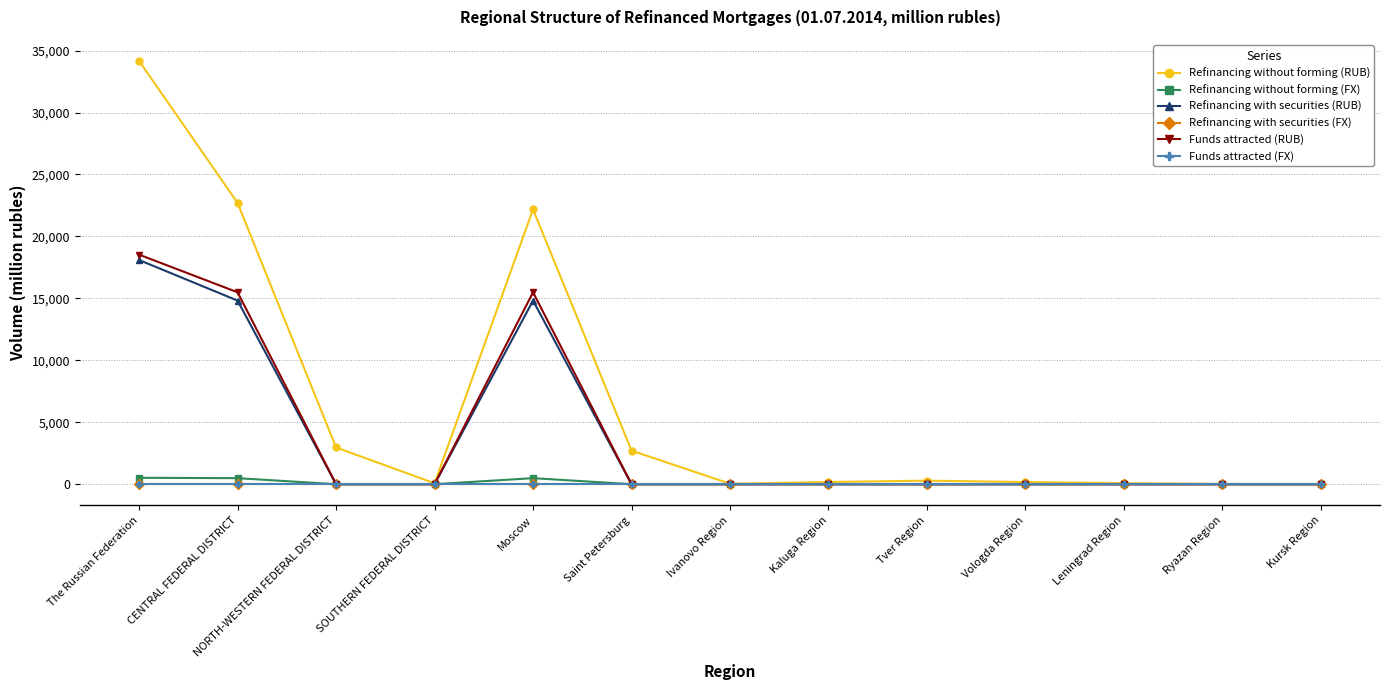

True or false: Refinancing without forming (FX) has a value of 0 at Ivanovo Region.

True